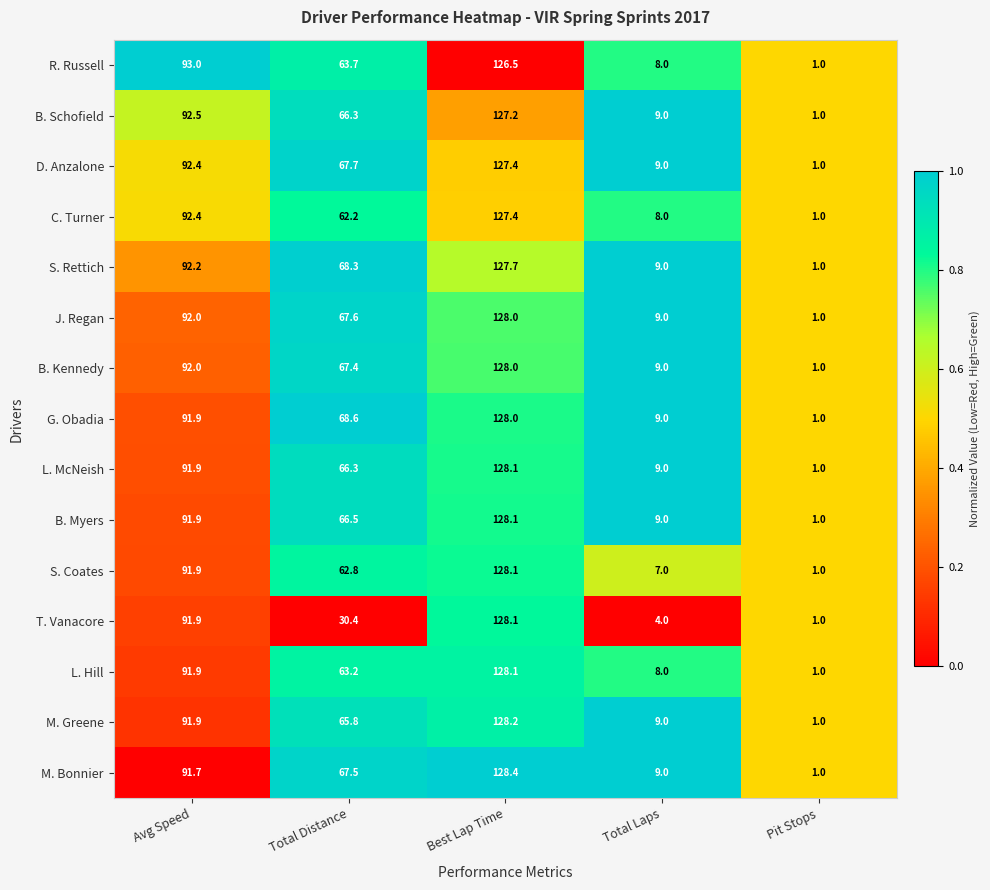

What is the sum of all B. Kennedy values?

297.4